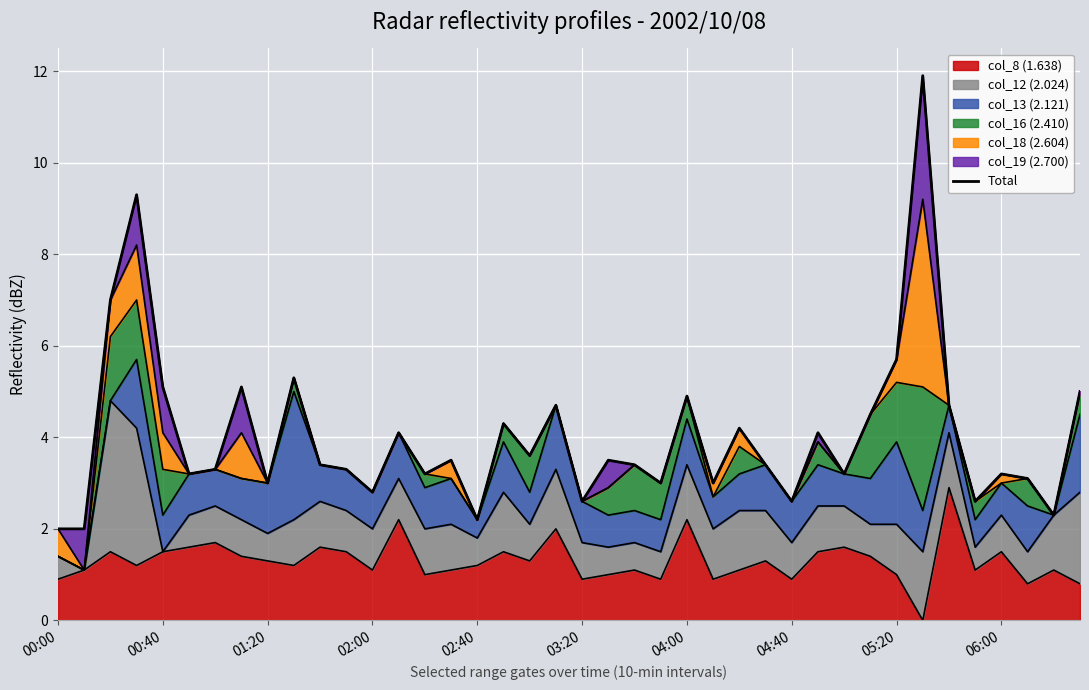

What is the difference between the maximum and second lowest values?

9.9